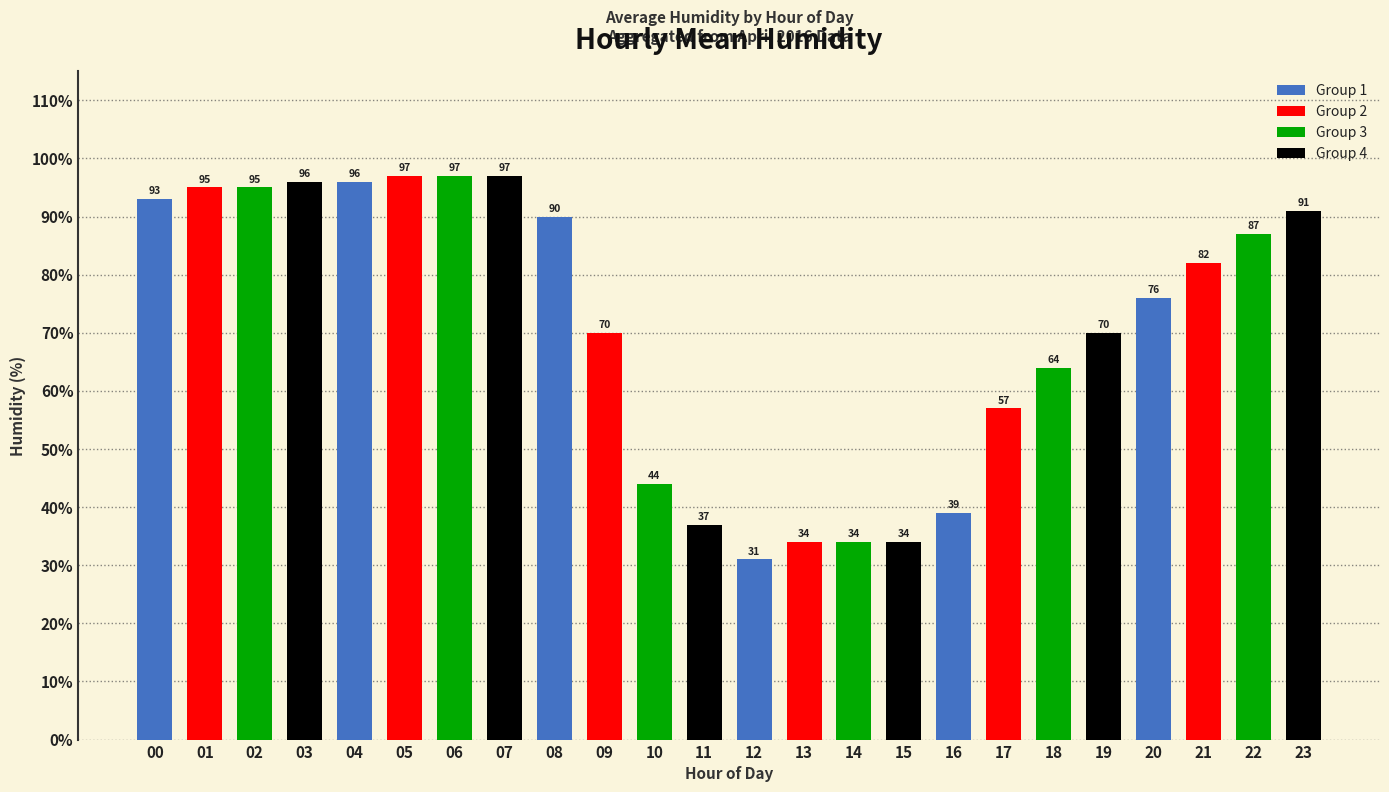

What is the difference between the maximum and minimum values?

66